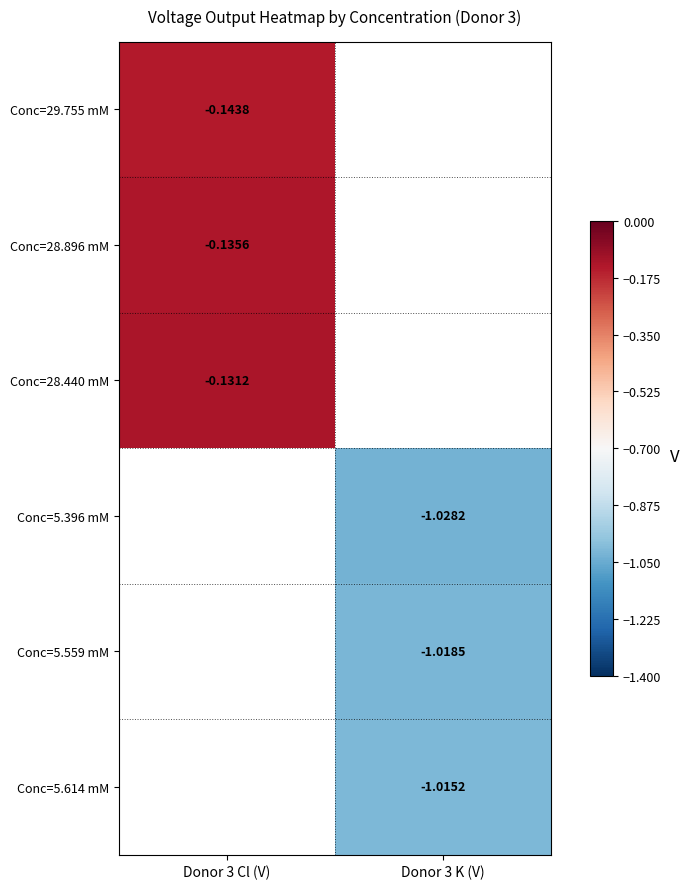

Which label corresponds to the largest value in the chart?

Donor 3 Cl (V)